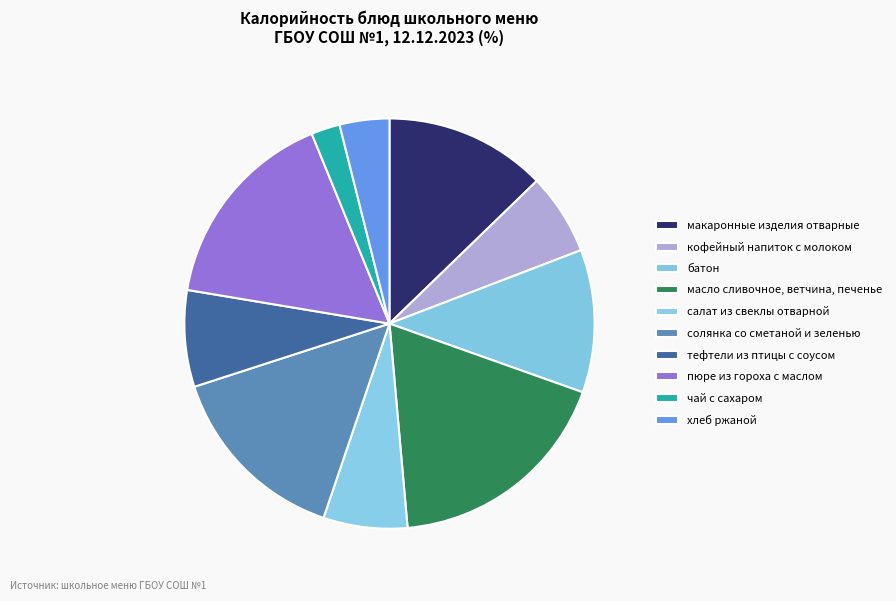

To the nearest percent, what is the difference between the батон and кофейный напиток с молоком slice percentages?

5%